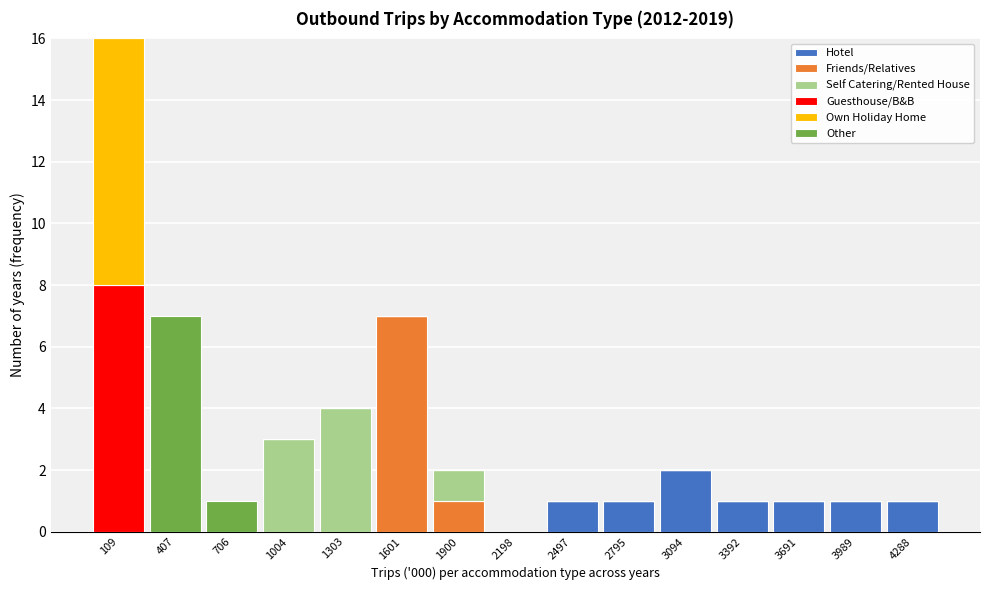

The value of Hotel at 407 is 1. True or false?

False